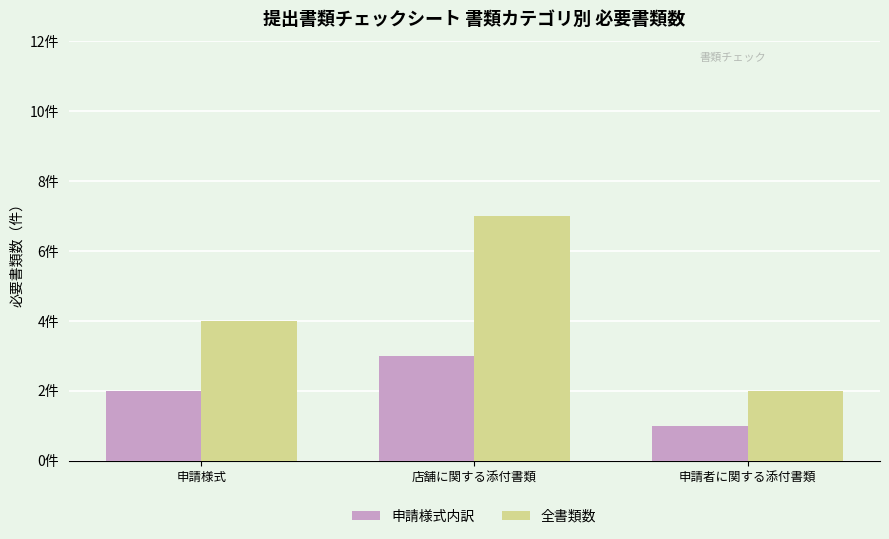

The 全書類数 series shows 4 at 申請様式. True or false?

True